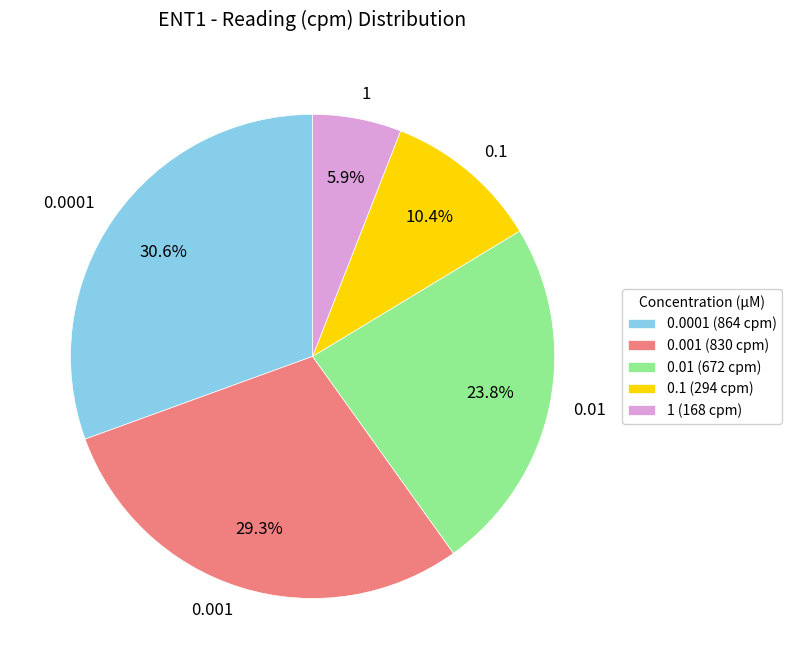

Rank the categories by value from highest to lowest.

0.0001, 0.001, 0.01, 0.1, 1